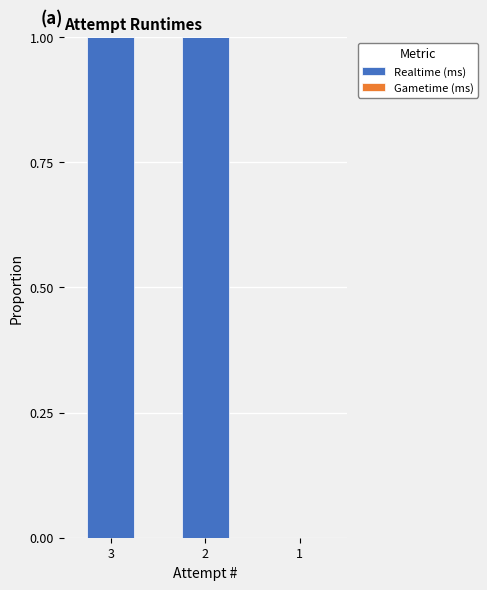

How many categories are shown in the chart?

3